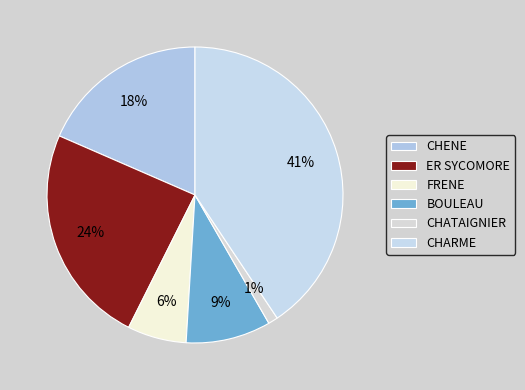

Between CHENE and CHATAIGNIER, which is larger?

CHENE